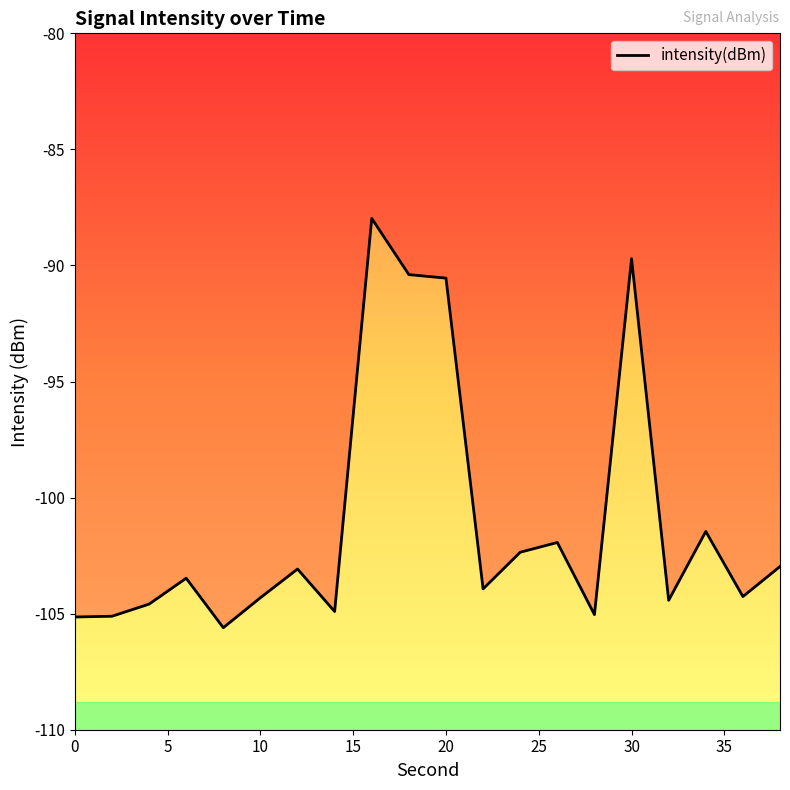

True or false: the data shows -105.1 at 0.

True